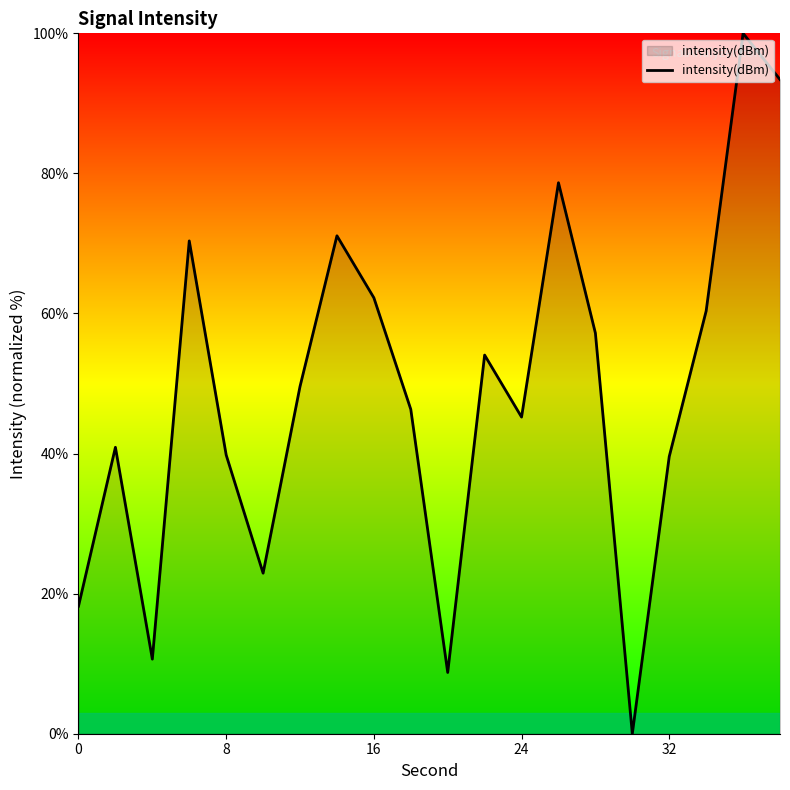

How many interior local valleys (lower than both neighbors) does the data have?

5